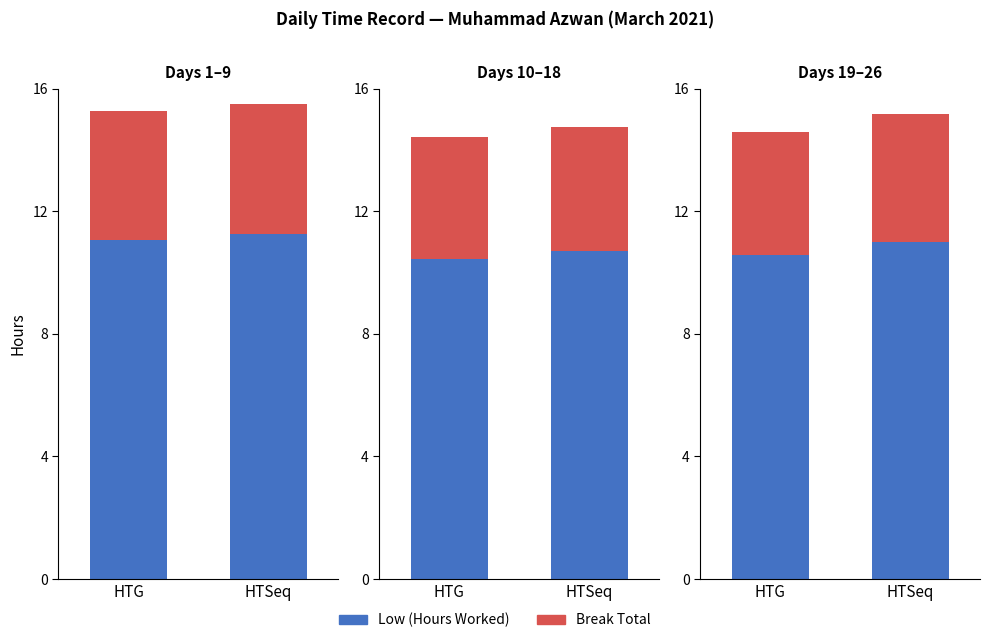

How many groups of bars are there?

2